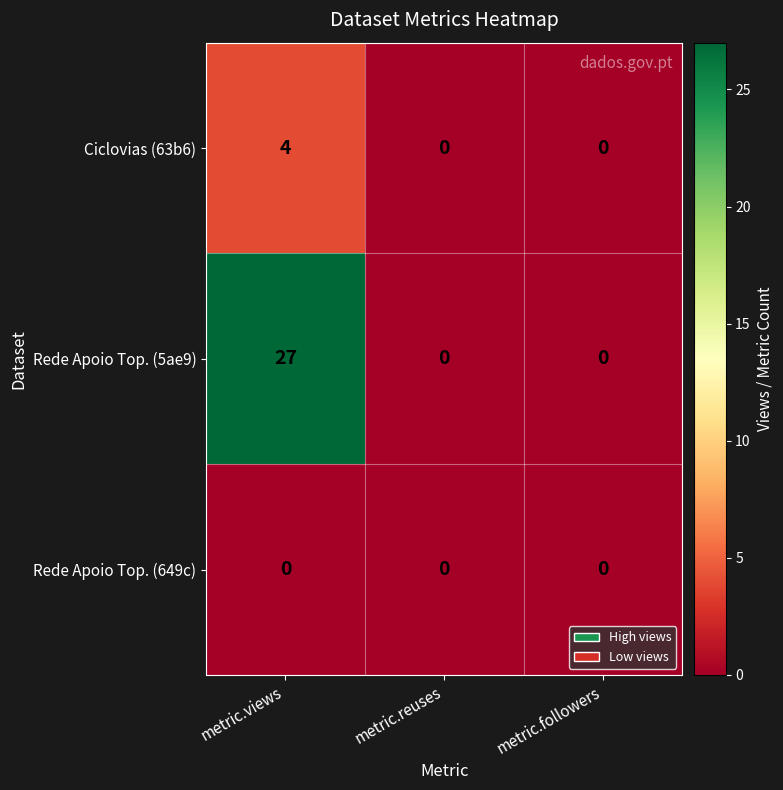

Rank the series by their maximum value, from highest to lowest.

Rede Apoio Top. (5ae9), Ciclovias (63b6), Rede Apoio Top. (649c)